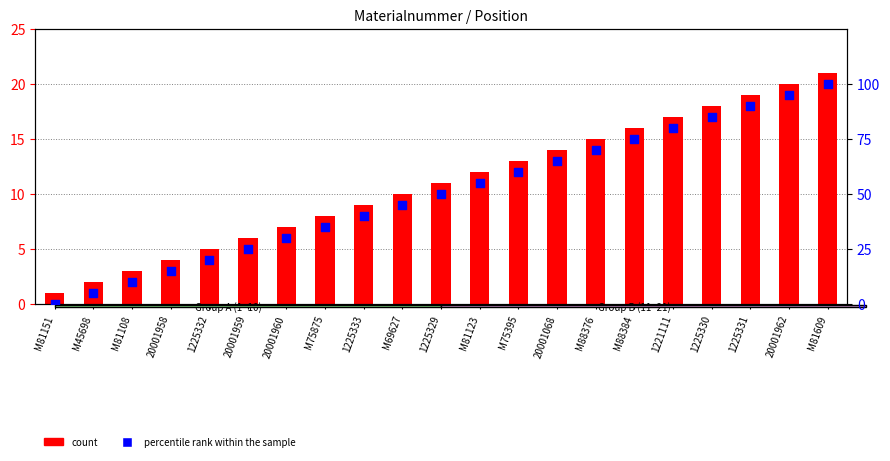

Which series has the largest Y range (max minus min)?

percentile rank within the sample